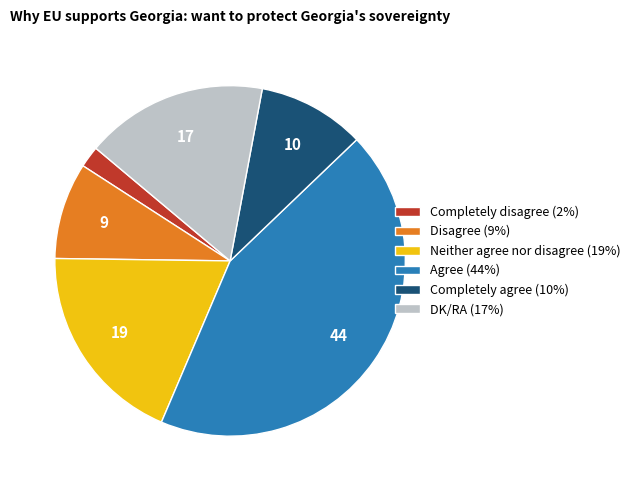

The DK/RA slice represents 8% of the pie. True or false?

False